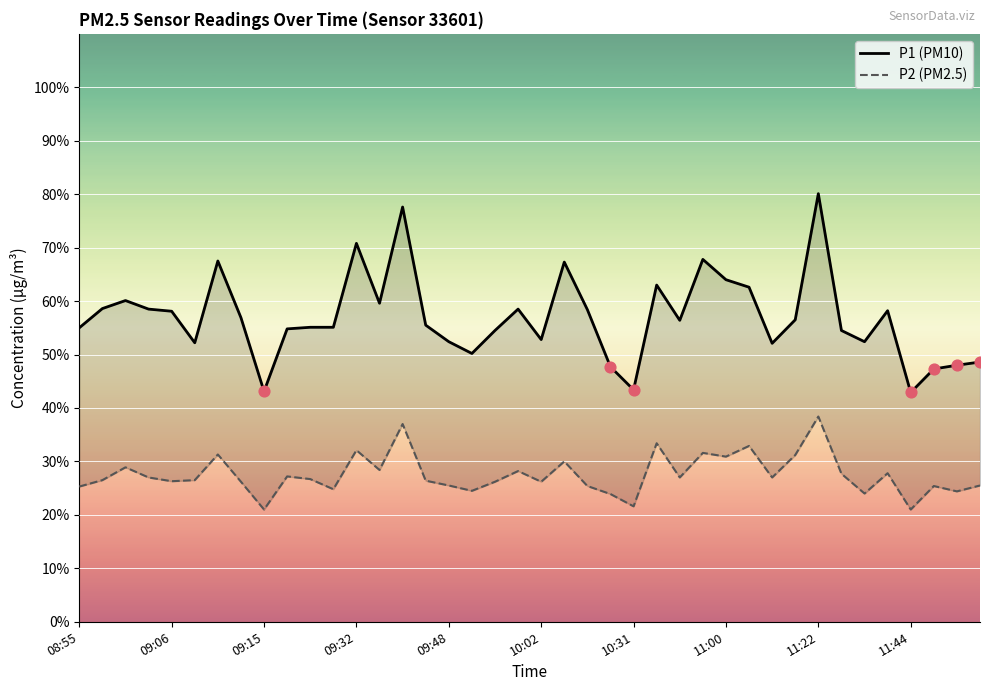

What is the total value across all series at 34?

76.4